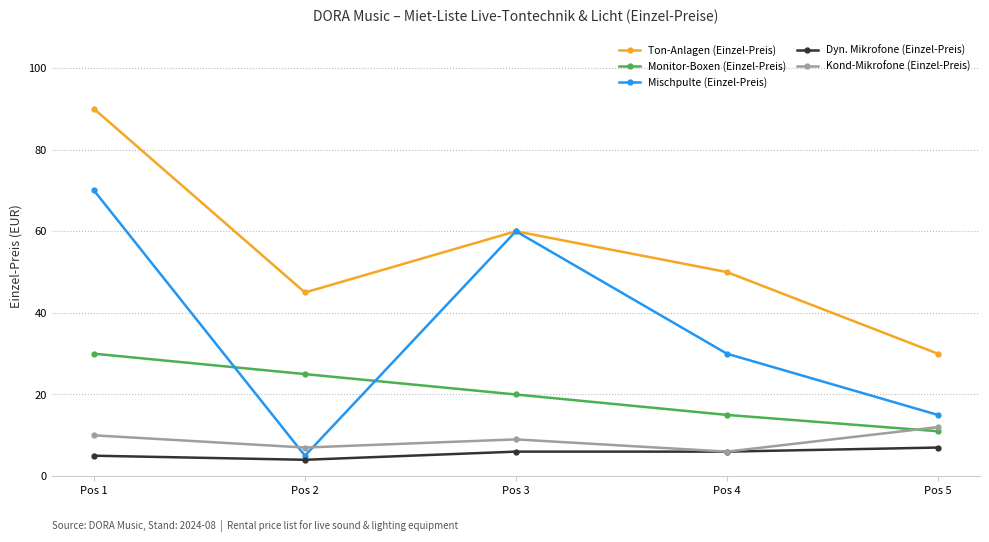

What is the value of the Dyn. Mikrofone (Einzel-Preis) point at the 1st from the left?

5